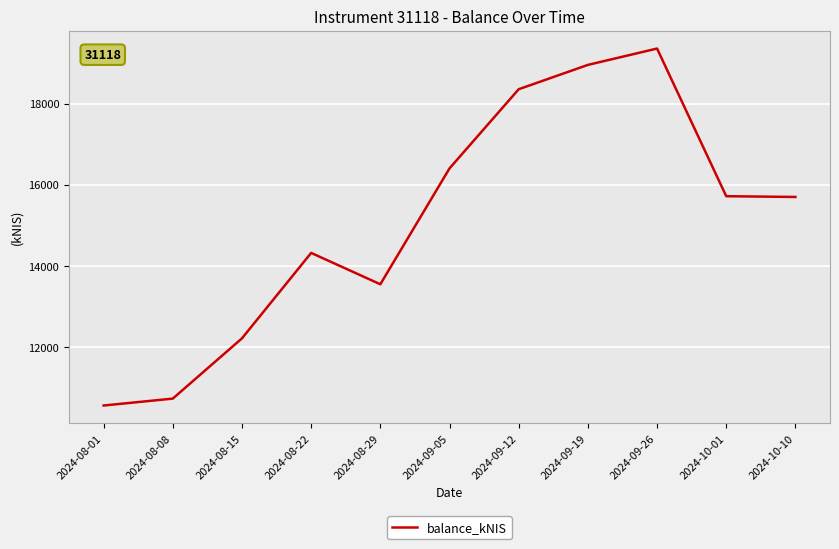

Where is the data nearest to the value 14957?

2024-08-22